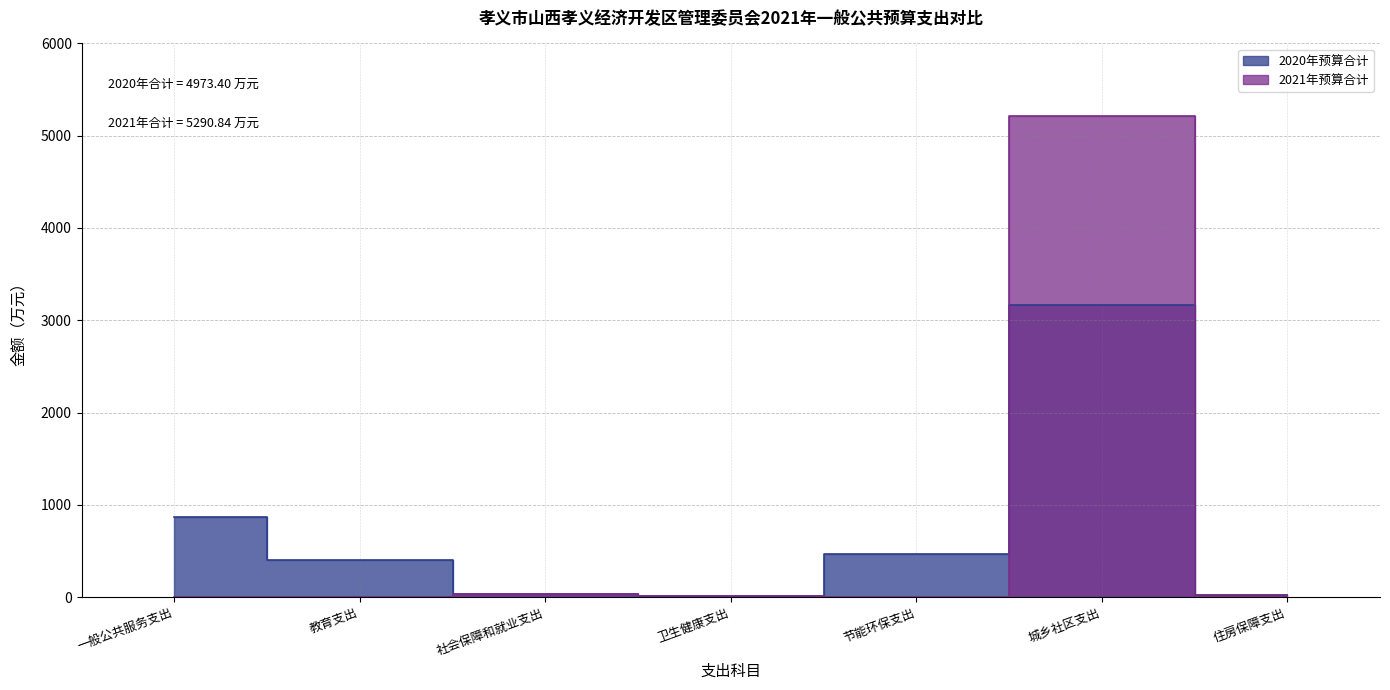

How many data points does each series have?

7